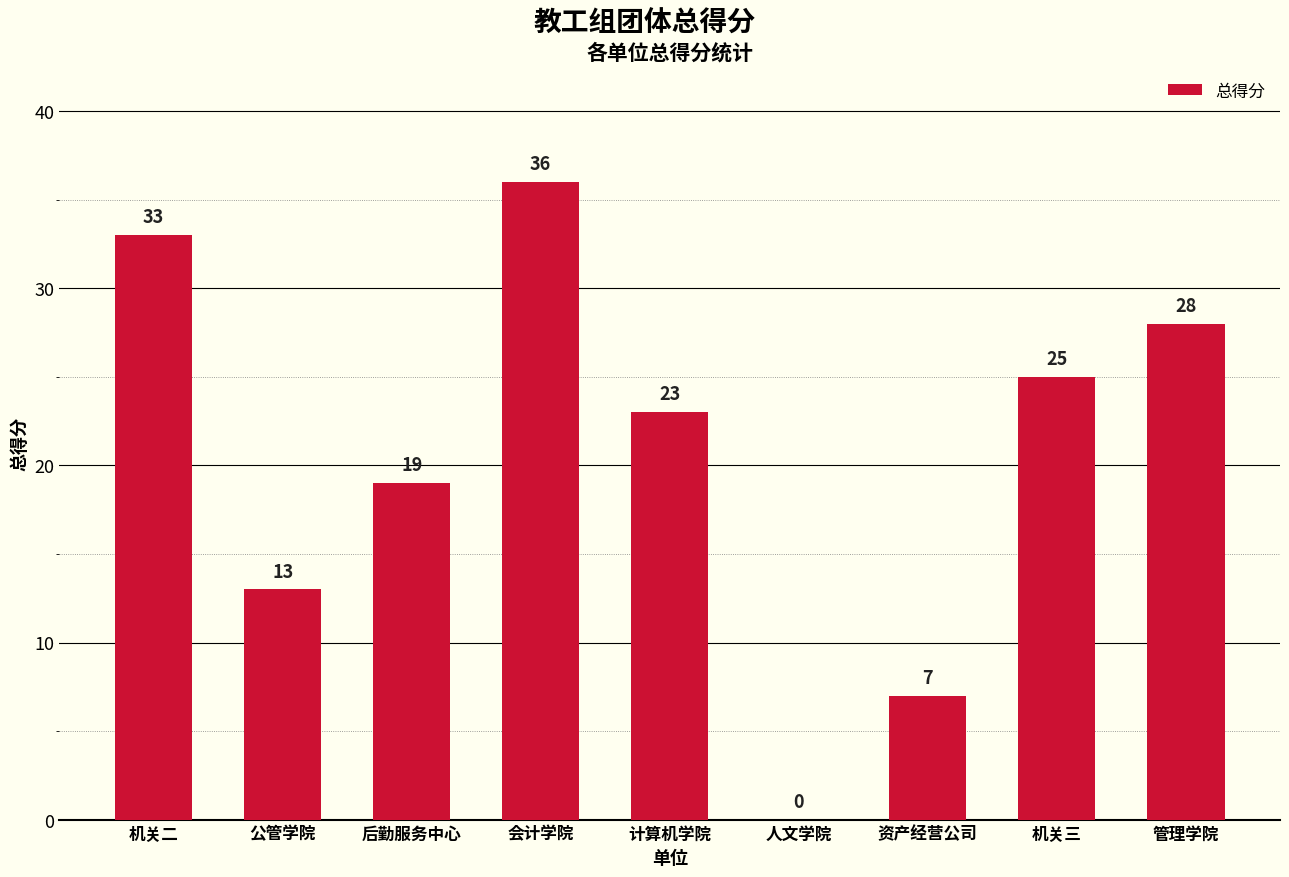

What value does the data have at 机关二, to the nearest 10?

30